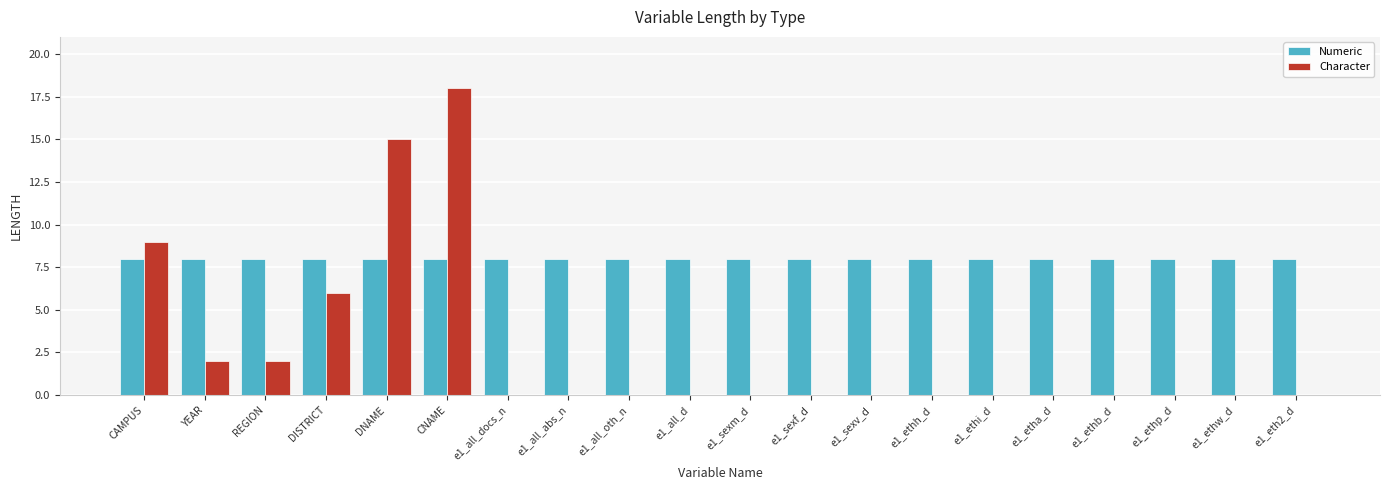

Is the value of Character at e1_ethi_d greater than the value of Numeric at e1_ethw_d?

No